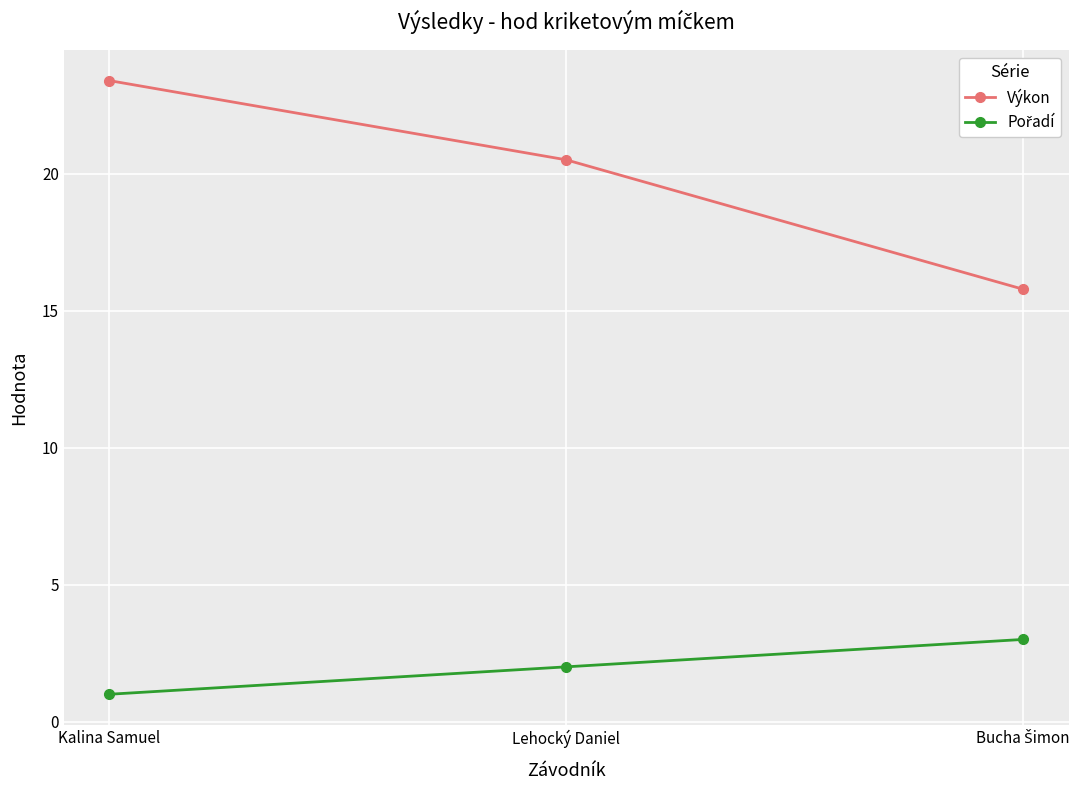

What position from the left is Lehocký Daniel?

2